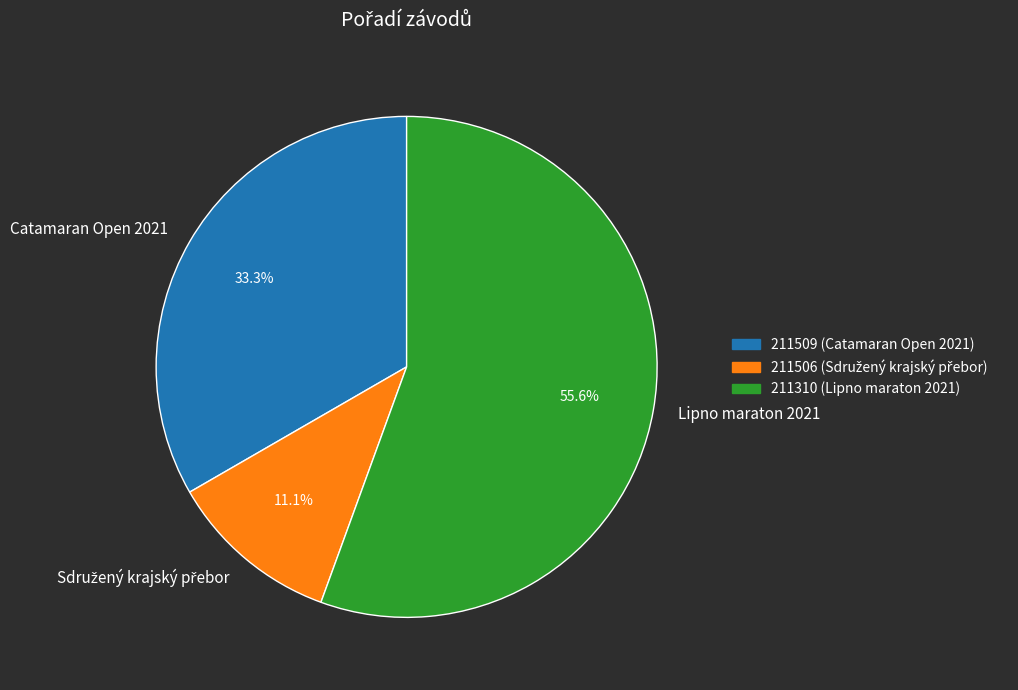

What is the total percentage of Catamaran Open 2021 and Lipno maraton 2021?

88.9%